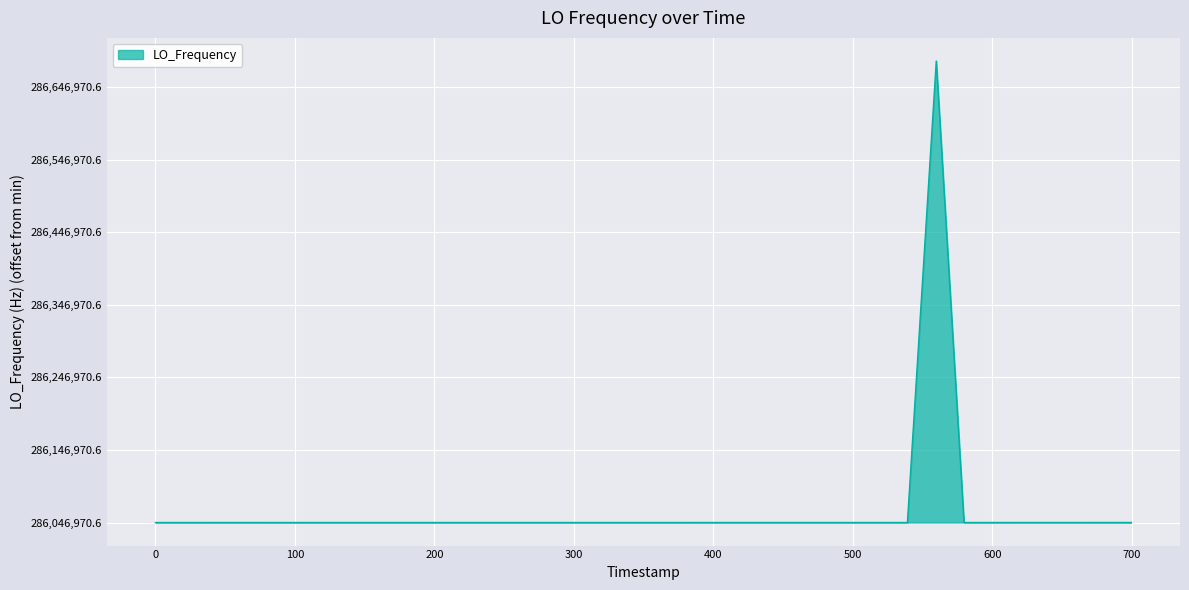

What is the value of the 12th point from the left?

3.9